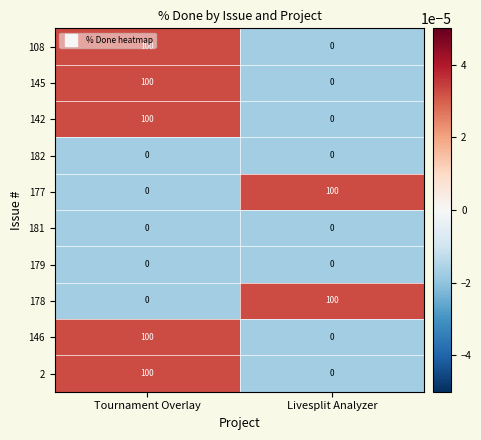

The value of 178 at Tournament Overlay is 0. True or false?

True